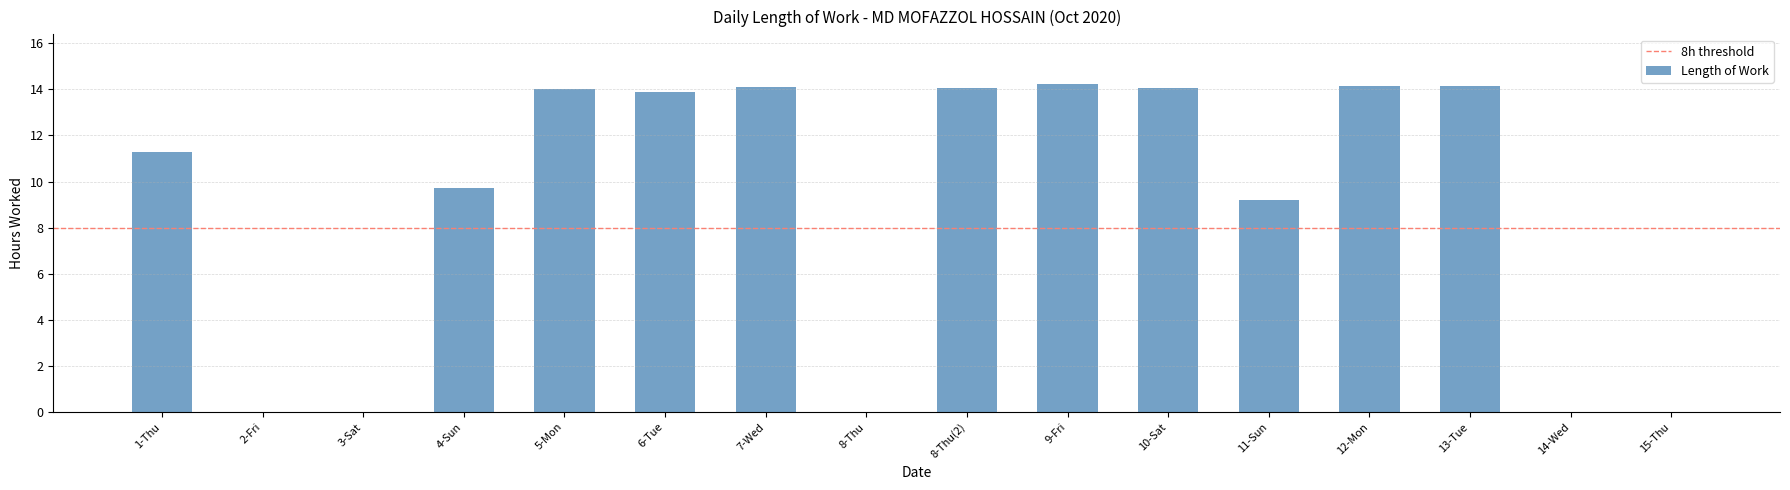

Which has a higher value, 10-Sat or 11-Sun?

10-Sat